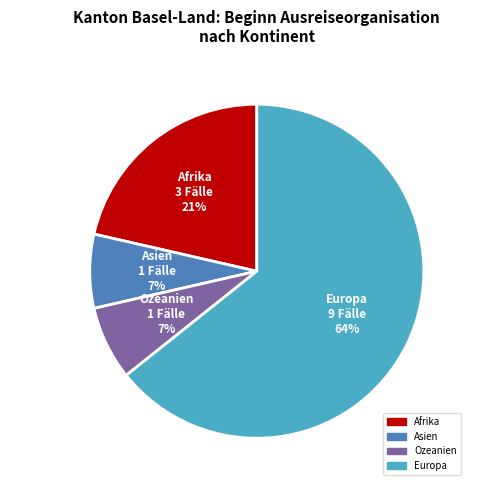

To the nearest percent, what is the combined percentage of Afrika and Ozeanien?

29%